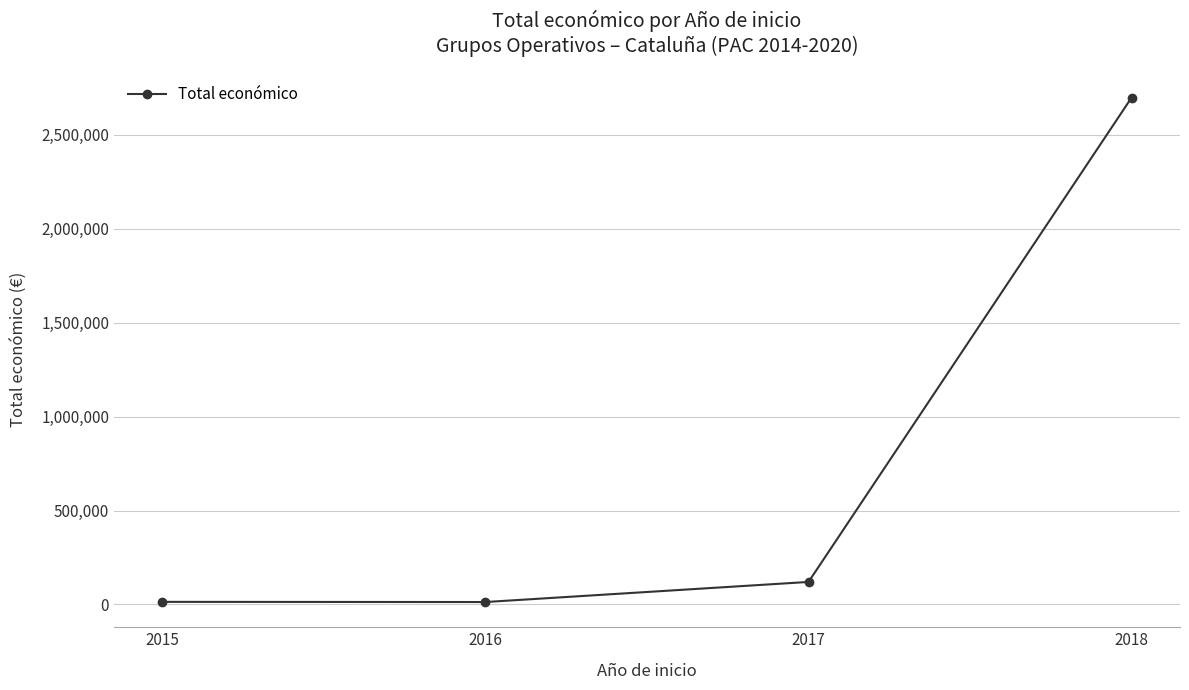

Where is the first local minimum?

2016